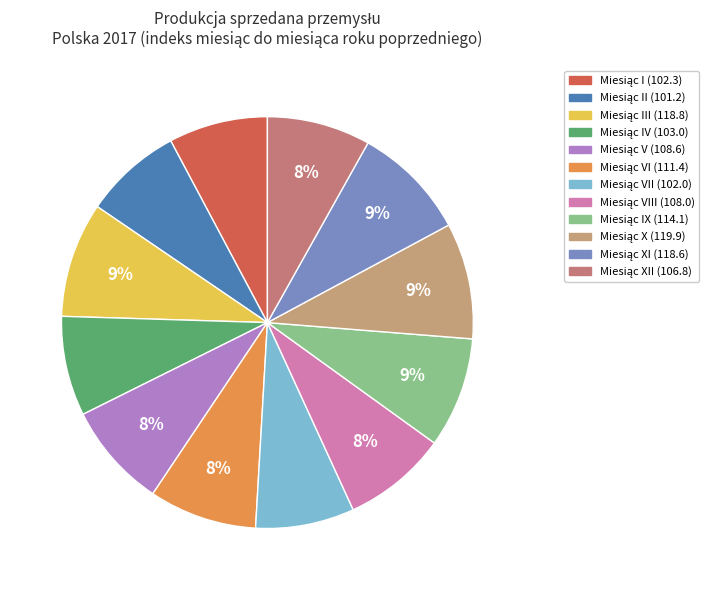

Count the number of slices in the pie.

12